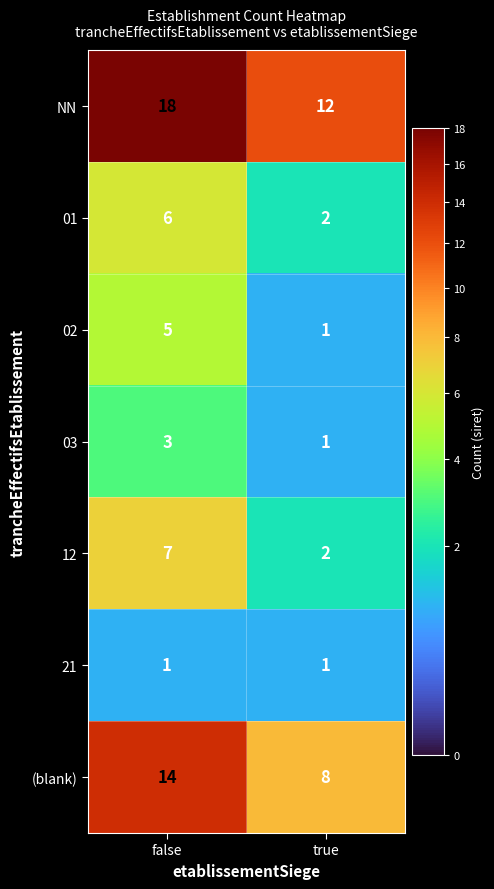

Which category has the lowest value in the 12 series?

true